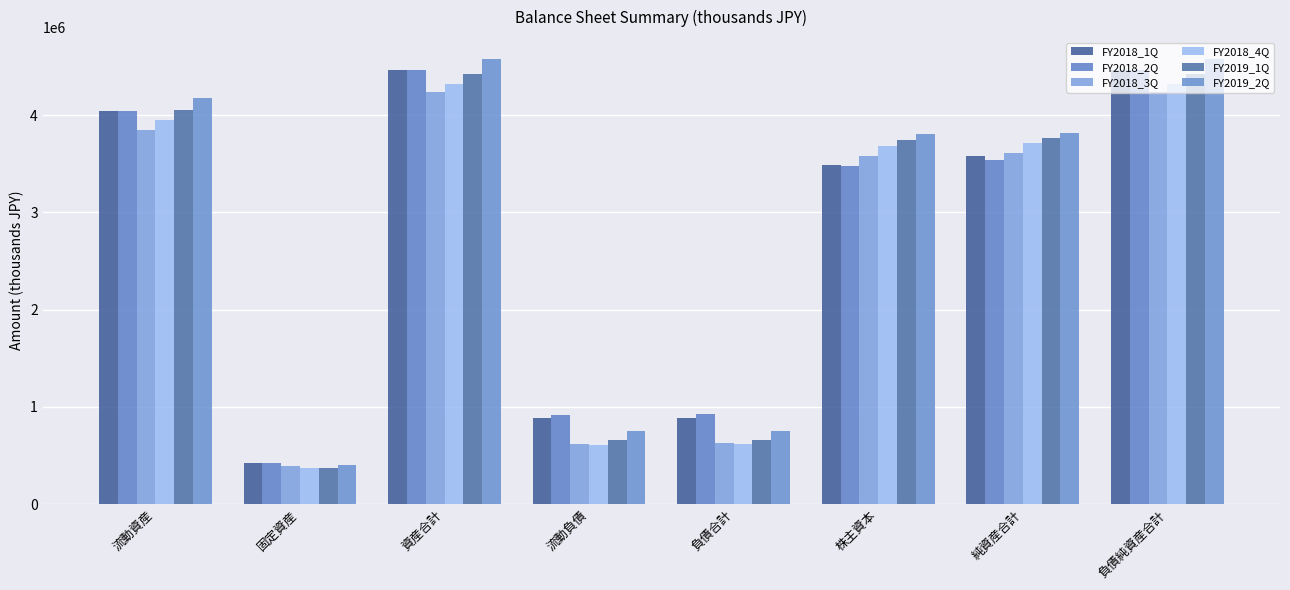

Which label corresponds to the largest value in the chart?

資産合計